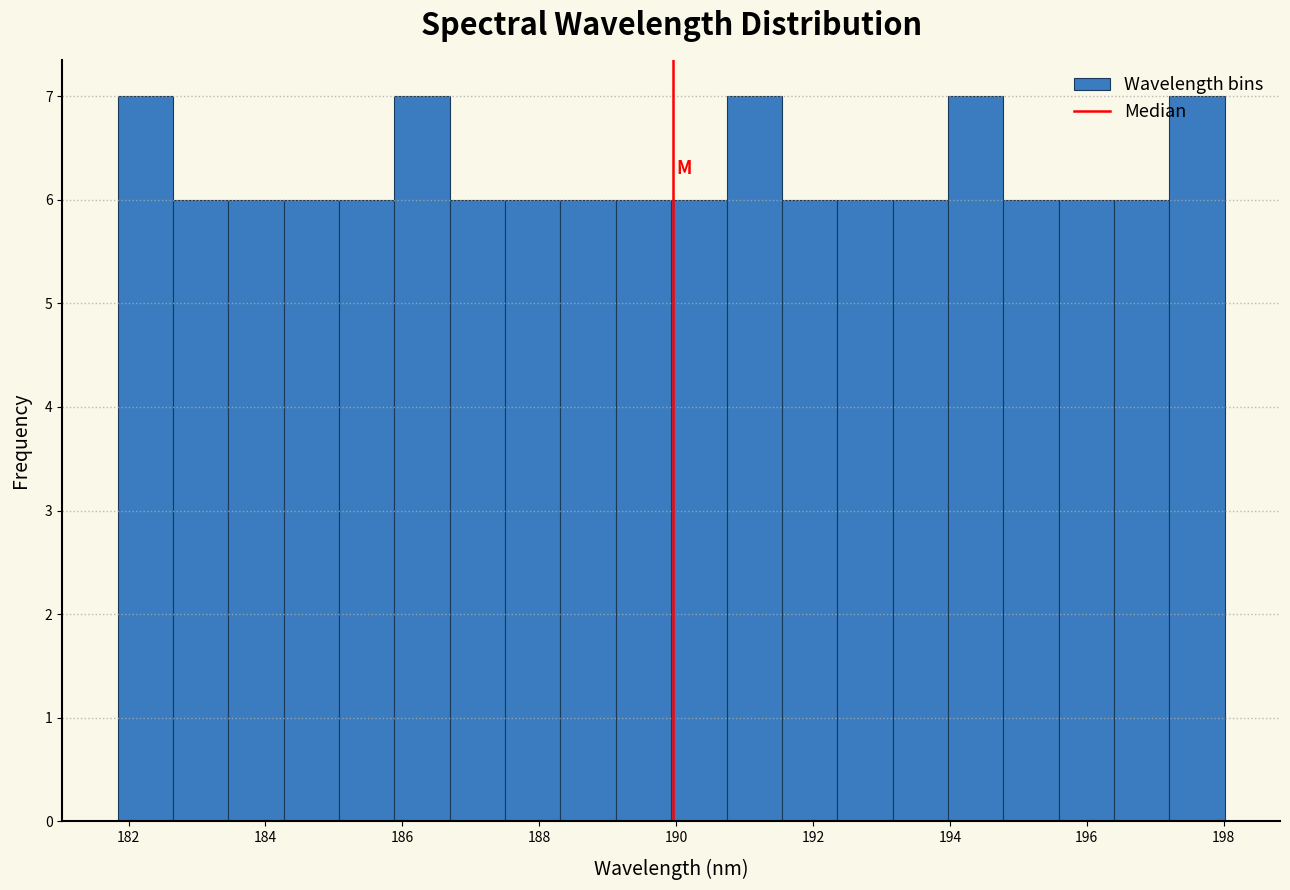

Reading left to right, list every bar in this chart as the range it spans on the x-axis followed by its height. Neither the bar edges nor the heights are printed on the chart, so give them approximately, as read against the axes.

181.8 to 182.6: 7
182.6 to 183.4: 6
183.4 to 184.2: 6
184.2 to 185.0: 6
185.0 to 185.8: 6
185.8 to 186.6: 7
186.6 to 187.6: 6
187.6 to 188.4: 6
188.4 to 189.2: 6
189.2 to 190.0: 6
190.0 to 190.8: 6
190.8 to 191.6: 7
191.6 to 192.4: 6
192.4 to 193.2: 6
193.2 to 194.0: 6
194.0 to 194.8: 7
194.8 to 195.6: 6
195.6 to 196.4: 6
196.4 to 197.2: 6
197.2 to 198.0: 7